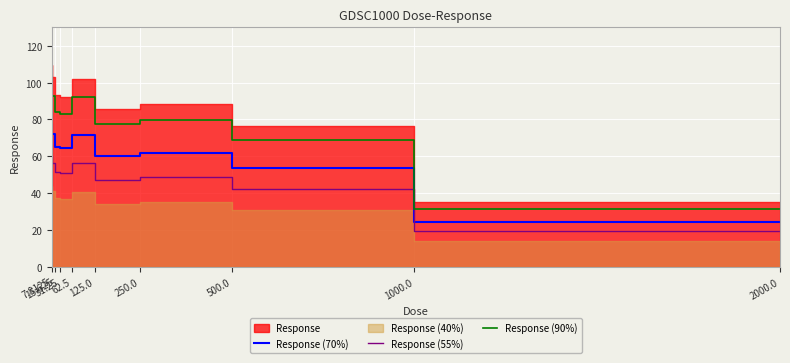

What is the highest value of the Response (55%) series?

60.3